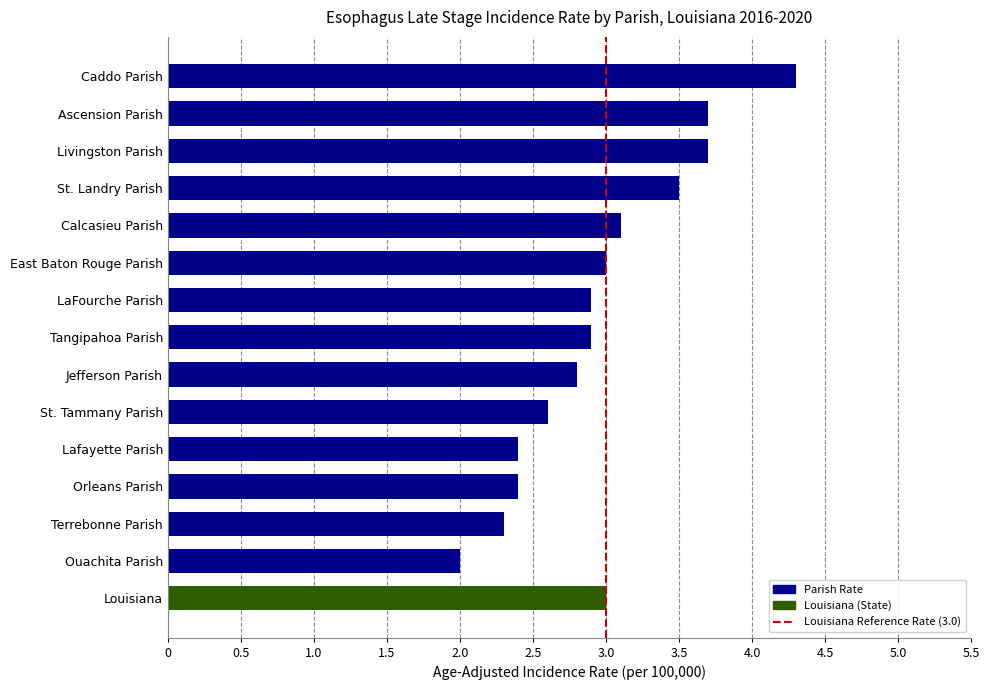

At which category does the chart reach its peak across all series?

Caddo Parish